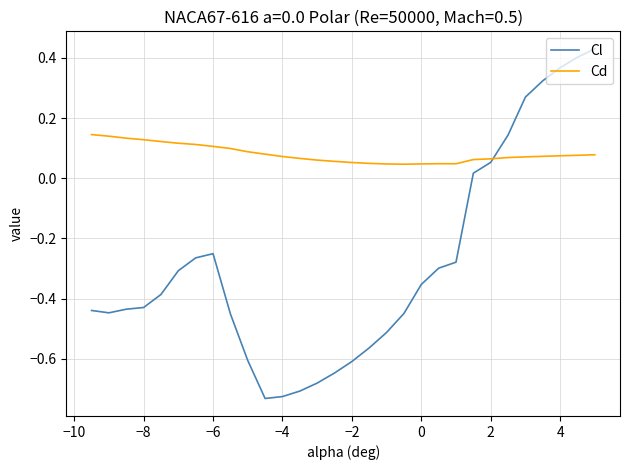

Which series has the largest total across all categories?

Cd